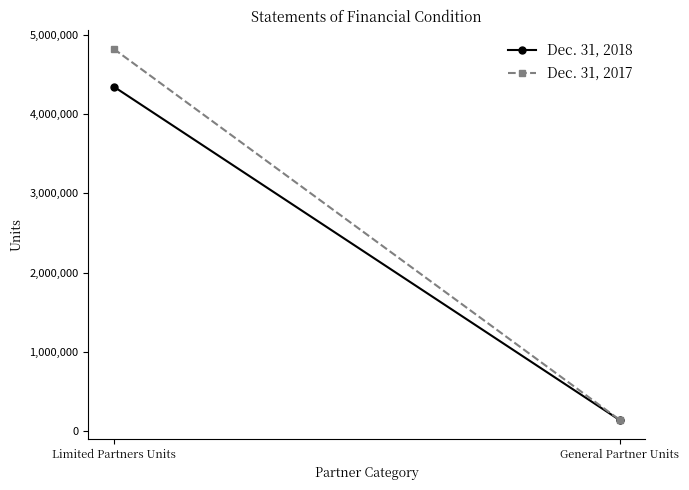

Which series has the largest range (max minus min)?

Dec. 31, 2017